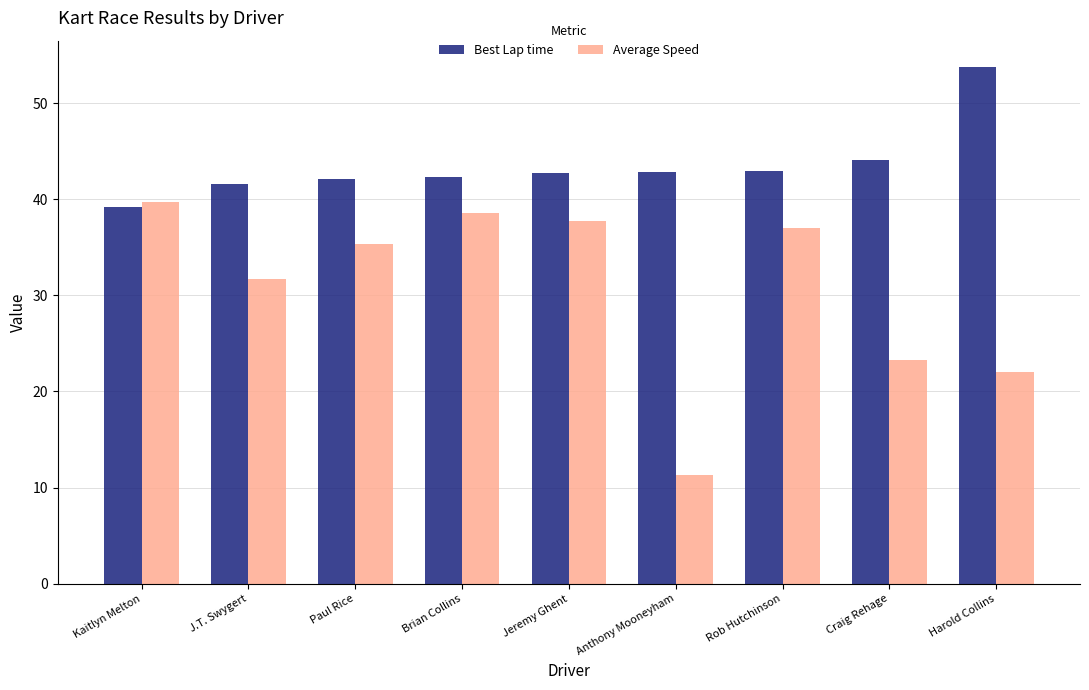

What position from the right is J.T. Swygert?

8